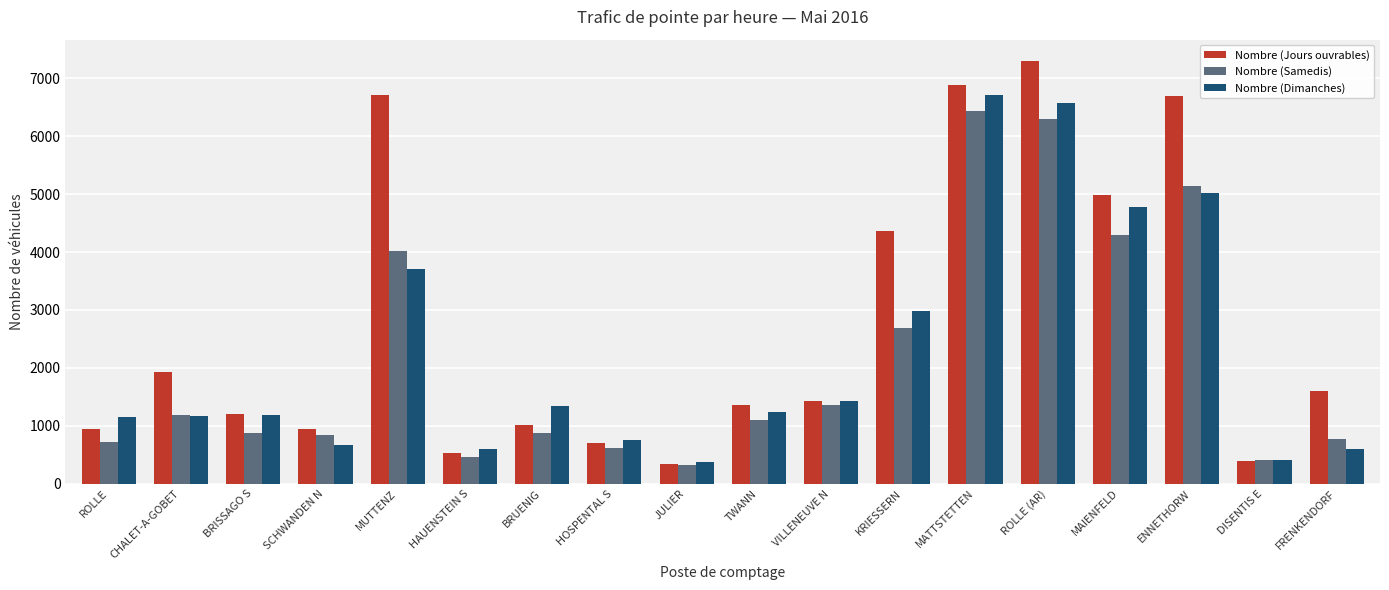

The Nombre (Samedis) series shows 1816 at MATTSTETTEN. True or false?

False